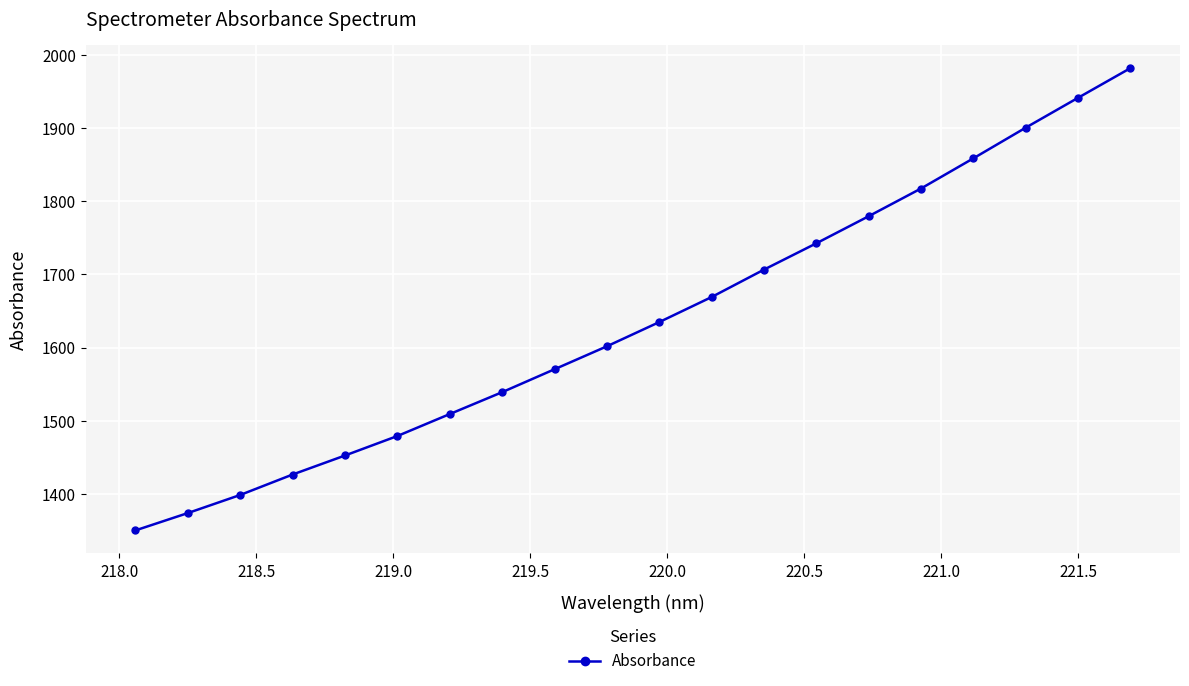

What is the greatest value displayed?

1982.0